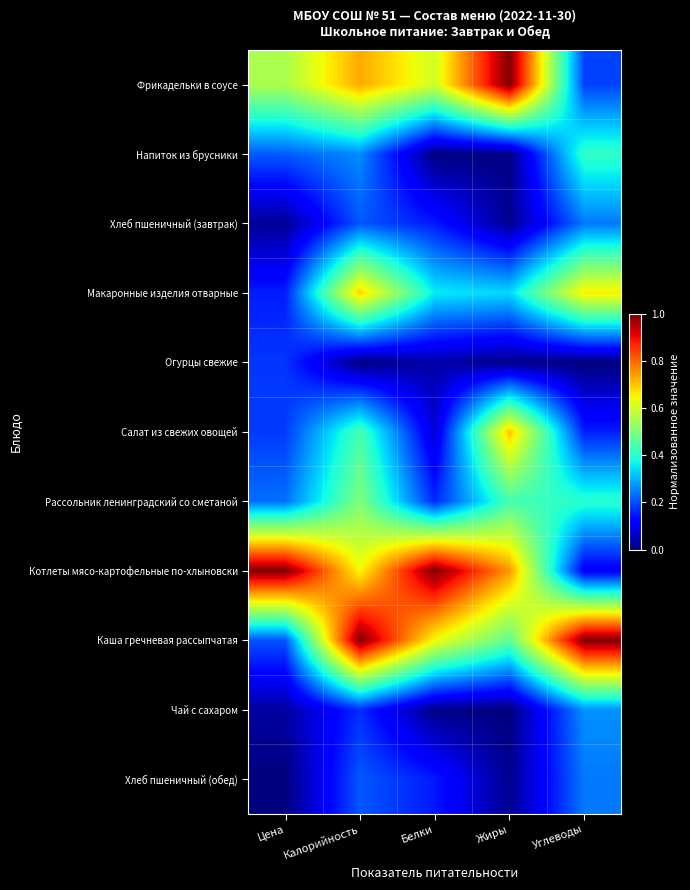

Reading left to right, extract all data points from this chart.

Фрикадельки в соусе: Цена=0.6	Калорийность=0.7	Белки=0.6	Жиры=1.0	Углеводы=0.2
Напиток из брусники: Цена=0.2	Калорийность=0.3	Белки=0.0	Жиры=0.0	Углеводы=0.4
Хлеб пшеничный (завтрак): Цена=0.0	Калорийность=0.2	Белки=0.1	Жиры=0.0	Углеводы=0.2
Макаронные изделия отварные: Цена=0.2	Калорийность=0.7	Белки=0.4	Жиры=0.3	Углеводы=0.7
Огурцы свежие: Цена=0.2	Калорийность=0.0	Белки=0.0	Жиры=0.0	Углеводы=0.0
Салат из свежих овощей: Цена=0.2	Калорийность=0.4	Белки=0.1	Жиры=0.7	Углеводы=0.2
Рассольник ленинградский со сметаной: Цена=0.2	Калорийность=0.5	Белки=0.2	Жиры=0.4	Углеводы=0.4
Котлеты мясо-картофельные по-хлыновски: Цена=1.0	Калорийность=0.6	Белки=1.0	Жиры=0.7	Углеводы=0.1
Каша гречневая рассыпчатая: Цена=0.2	Калорийность=1.0	Белки=0.6	Жиры=0.5	Углеводы=1.0
Чай с сахаром: Цена=0.0	Калорийность=0.2	Белки=0.0	Жиры=0.0	Углеводы=0.3
Хлеб пшеничный (обед): Цена=0.0	Калорийность=0.2	Белки=0.1	Жиры=0.0	Углеводы=0.2